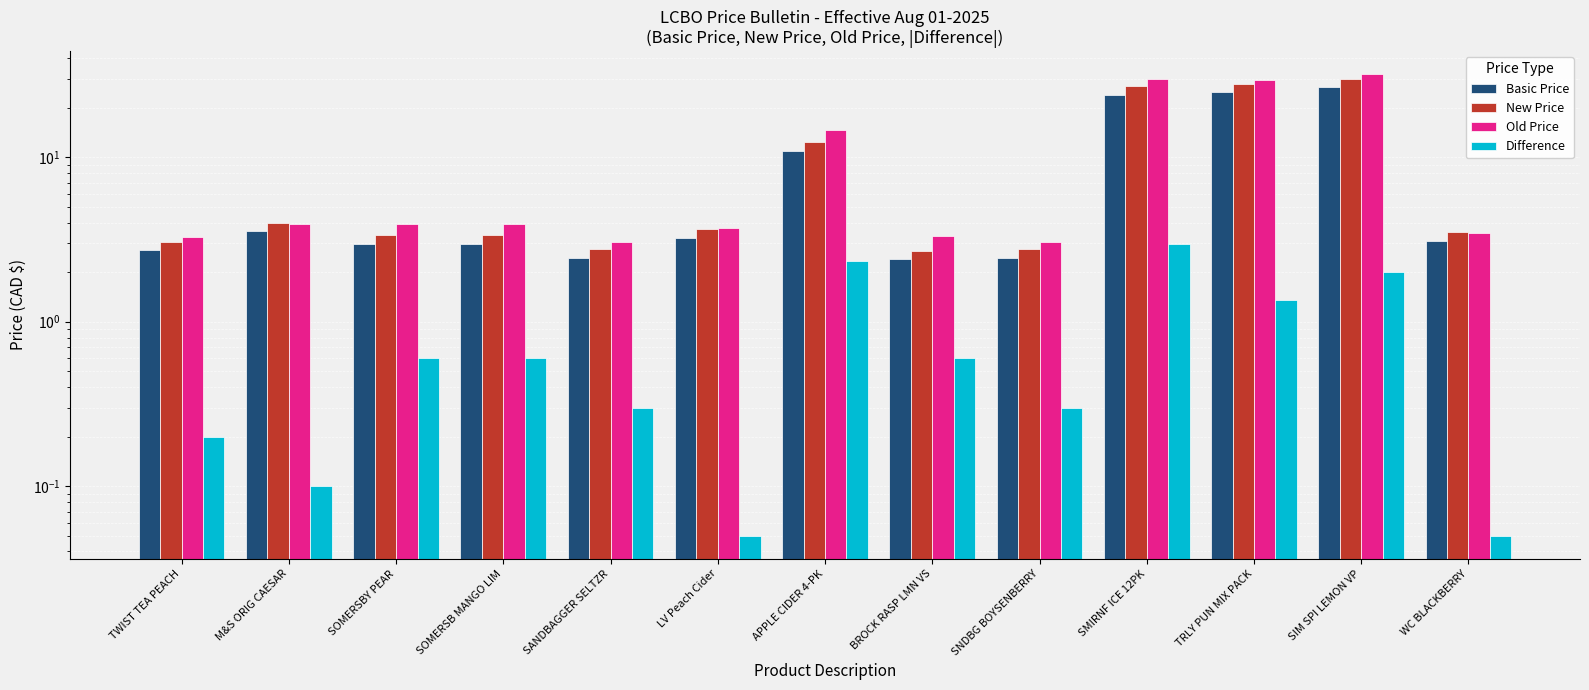

Which category has the lowest value in the Basic Price series?

BROCK RASP LMN VS